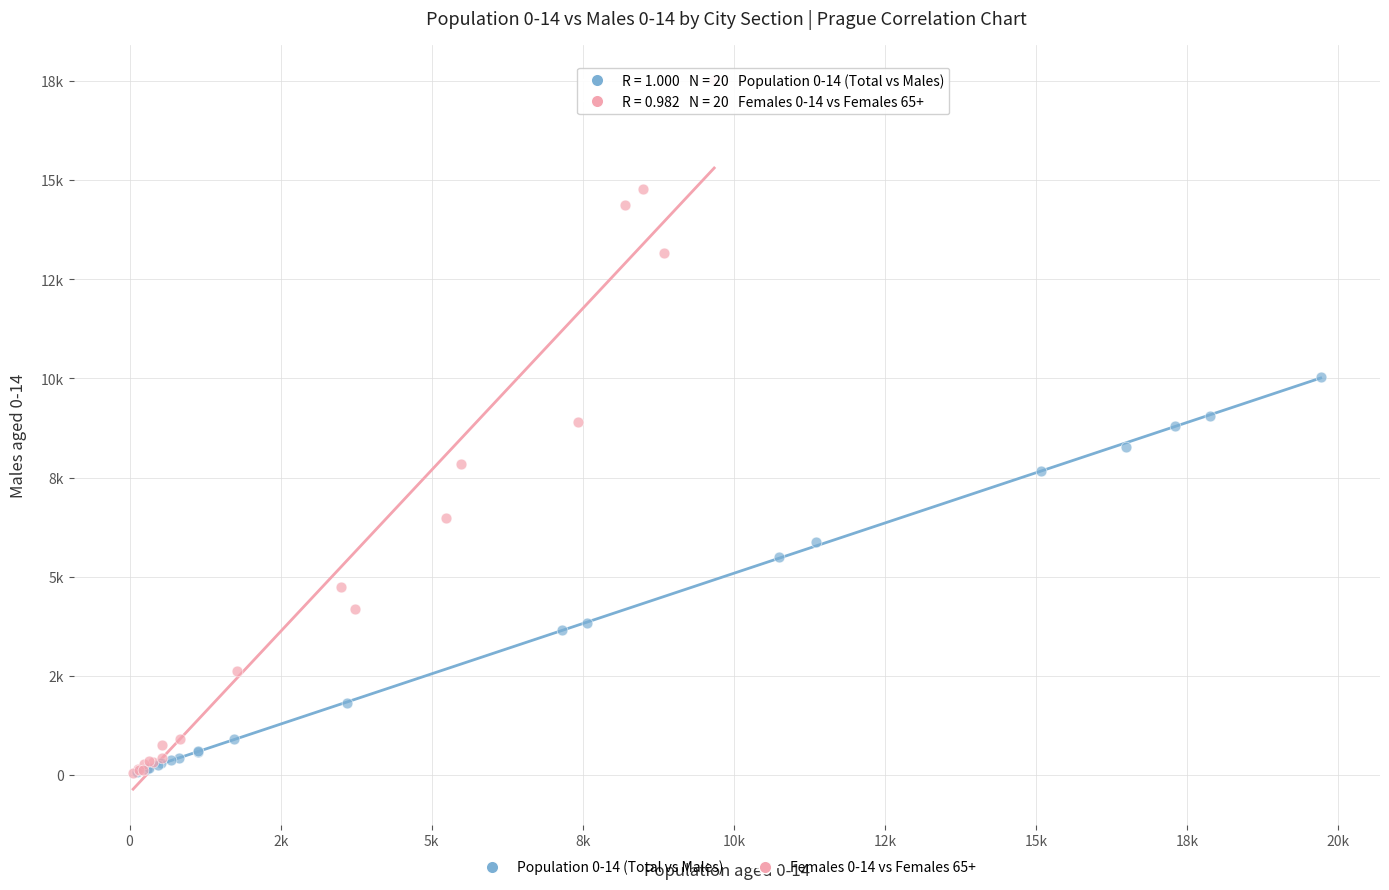

What are all the series names shown in the legend?

Population 0-14 (Total vs Males), Females 0-14 vs Females 65+